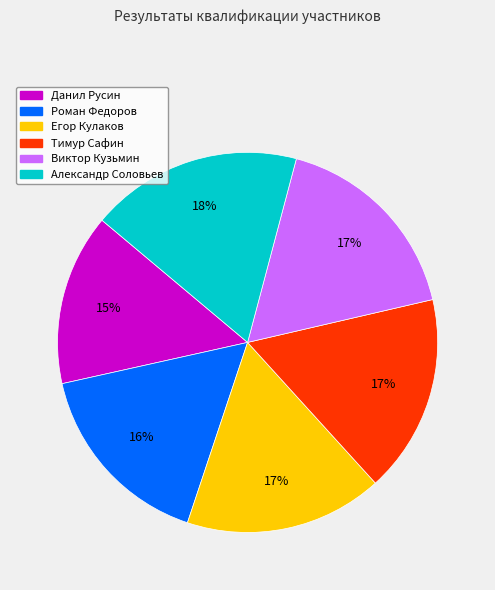

Which category has the smallest portion of the pie?

Данил Русин